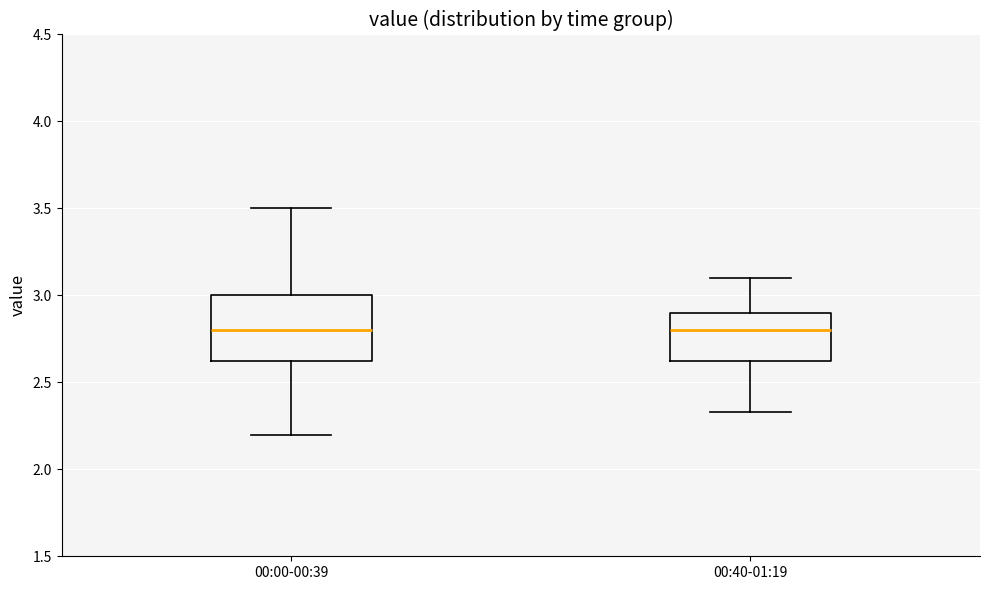

Which box is the tallest, from its lower edge to its upper edge?

00:00-00:39